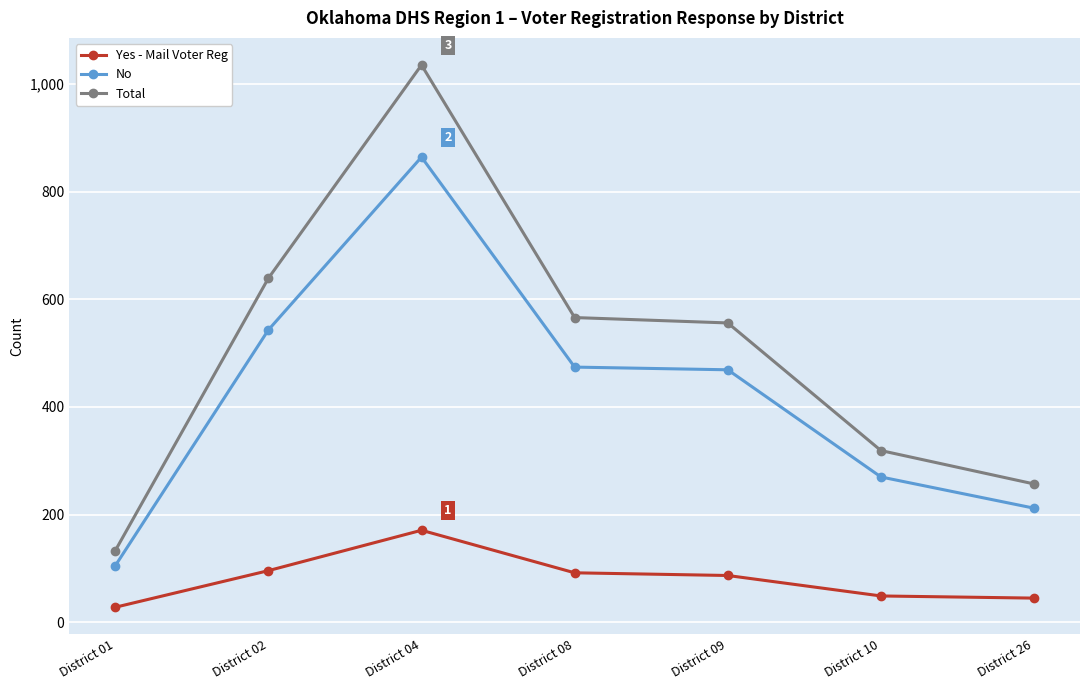

Which category has the highest value across all series?

District 04